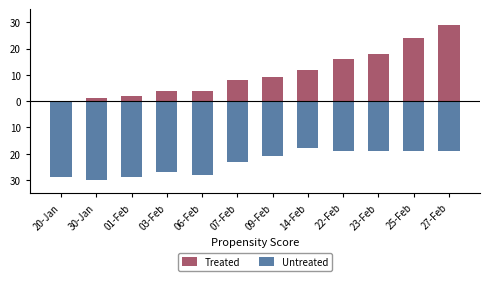

Is the value of Treated at 22-Feb greater than the value of Untreated at 06-Feb?

Yes